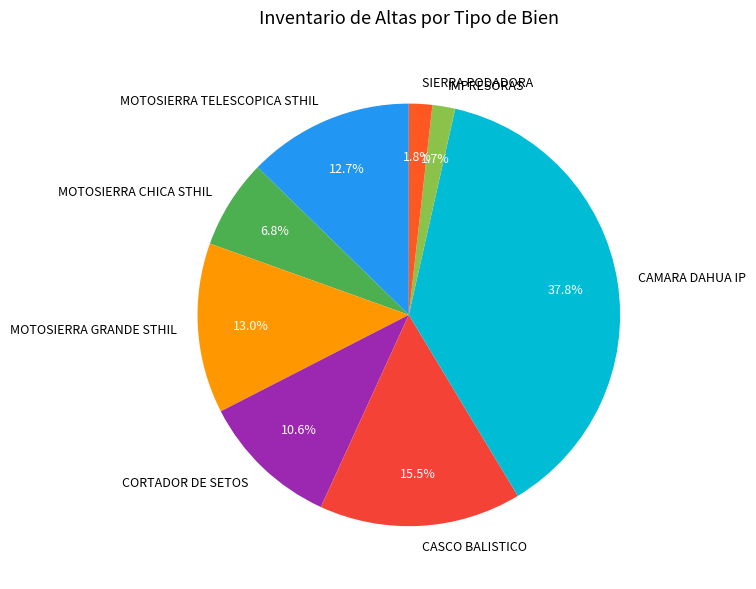

Is the sum of MOTOSIERRA CHICA STHIL and CASCO BALISTICO greater than half?

No